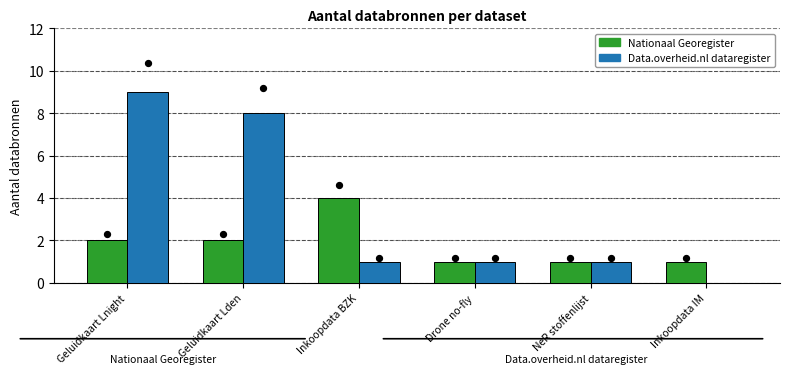

Which series reaches the minimum Y coordinate?

Data.overheid.nl dataregister